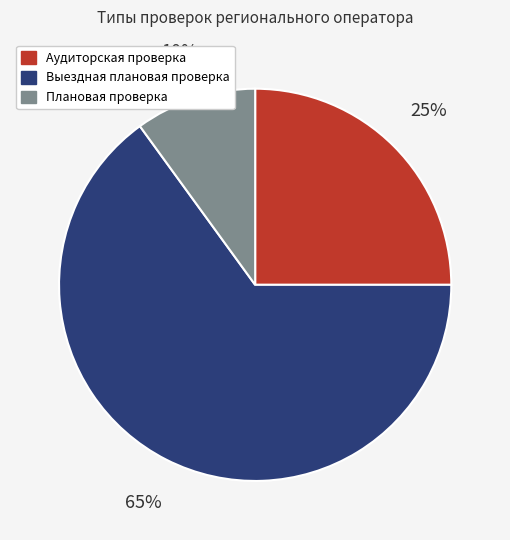

Do Плановая проверка and Аудиторская проверка together represent more than half of the pie?

No